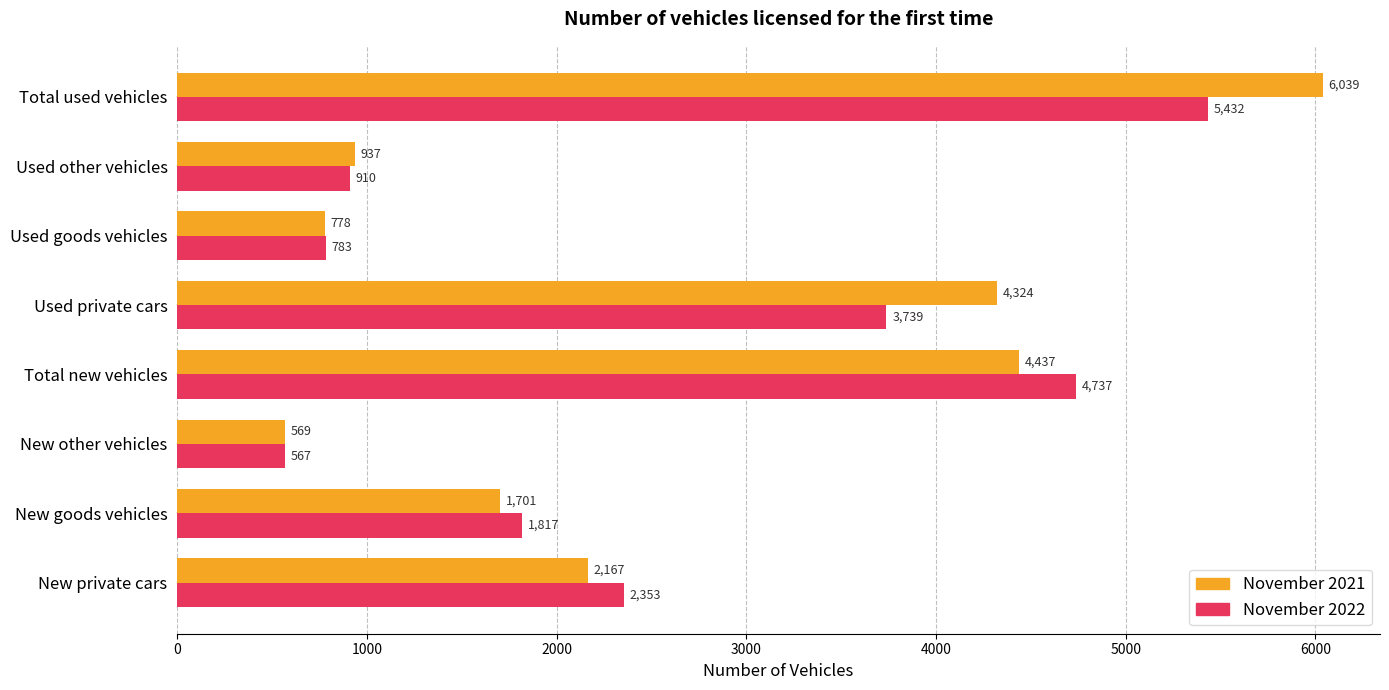

What is the greatest value displayed?

6039